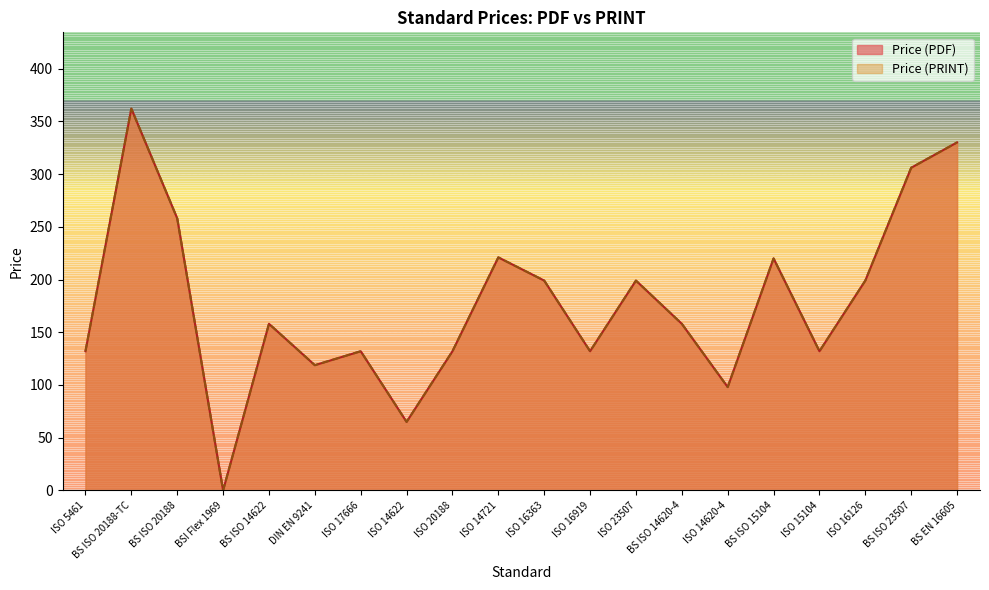

What is the difference between the maximum and minimum values in the Price (PRINT) series?

362.0